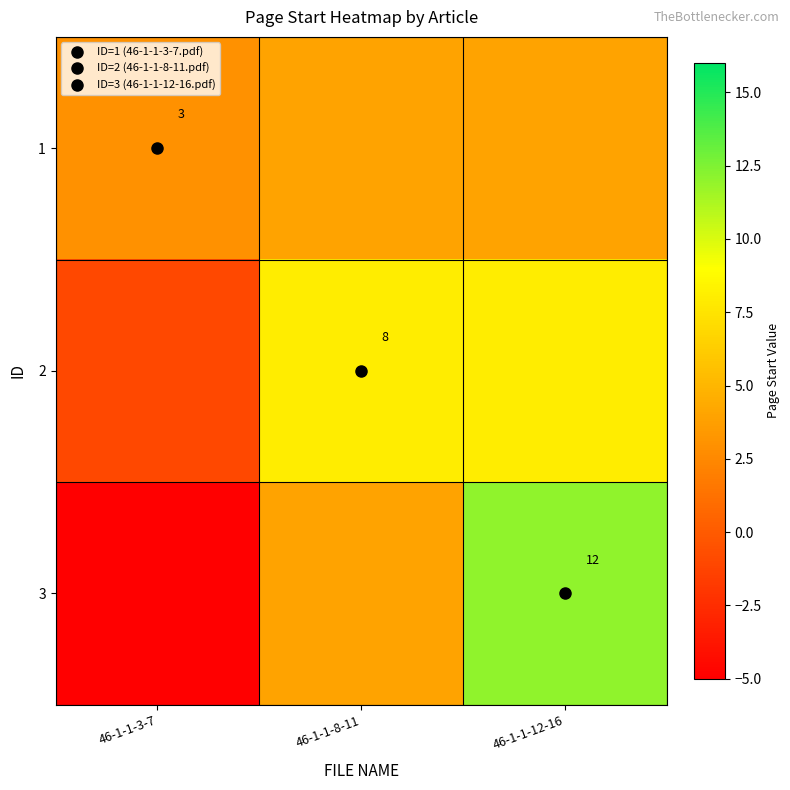

What is the sum of all row_1 values?

15